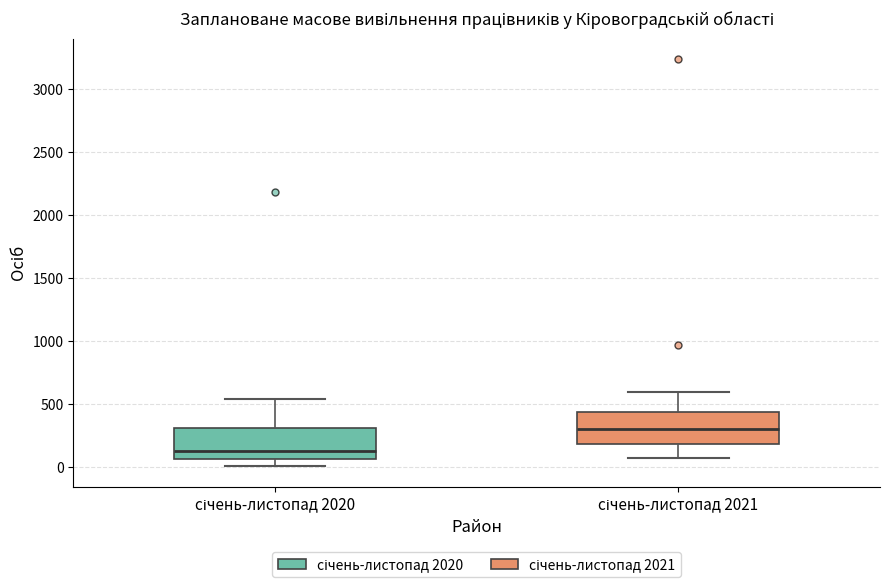

Where does the upper whisker of the box for січень-листопад 2020 end on the y-axis? The values are not printed on the chart, so give them approximately, as read against the axis.

550